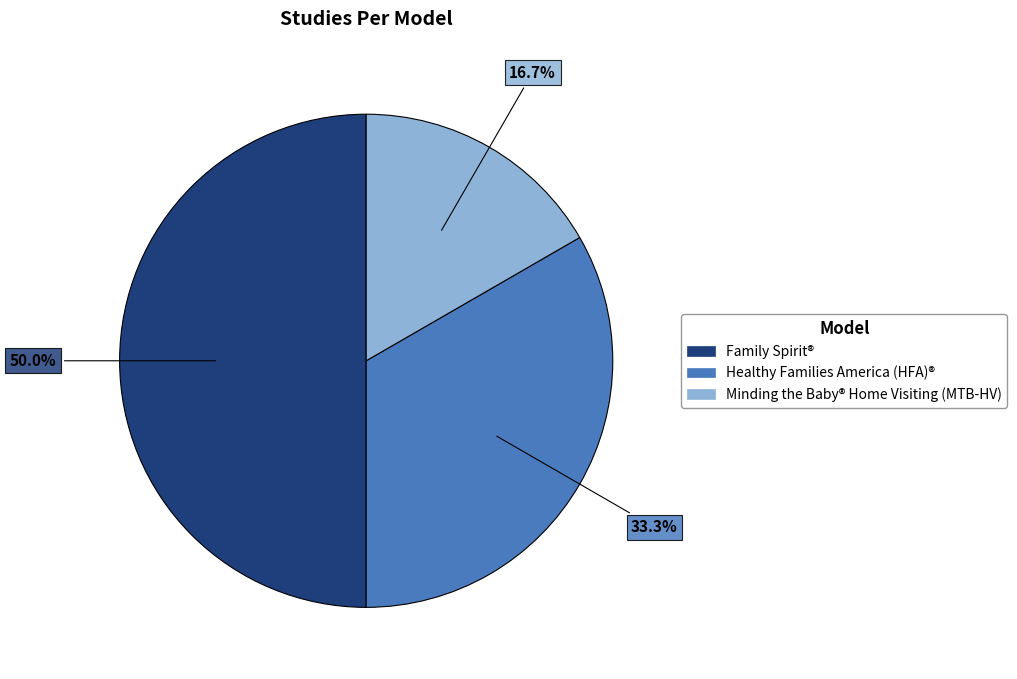

What is the largest slice in the pie chart?

Family Spirit®